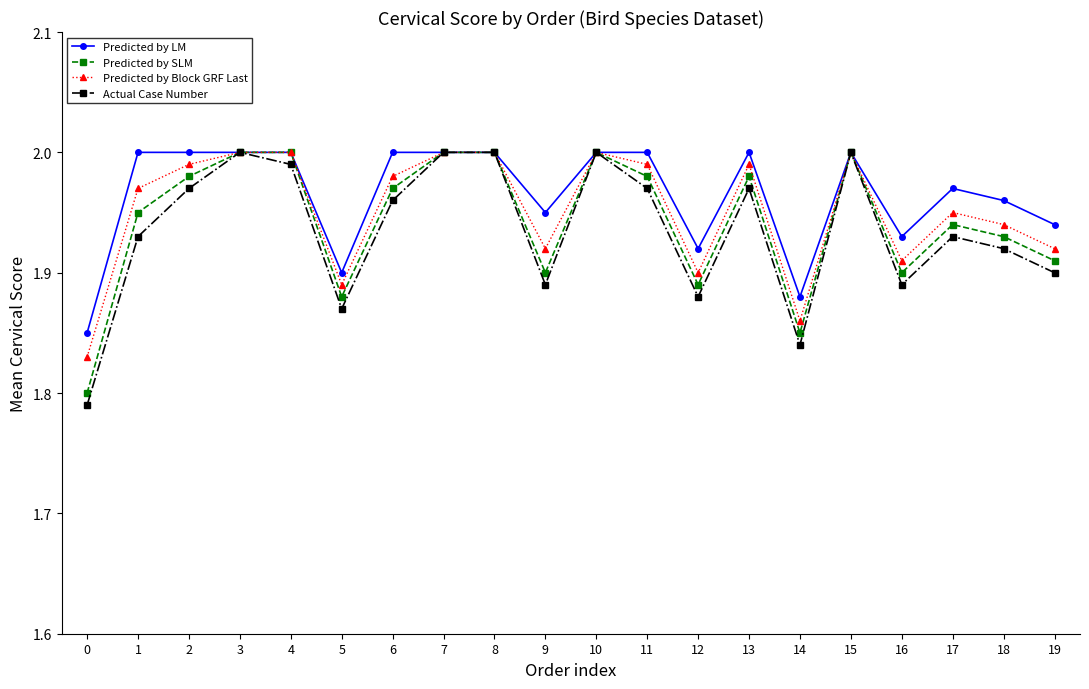

Is the value of Predicted by SLM at 13 greater than the value of Predicted by Block GRF Last at 1?

Yes